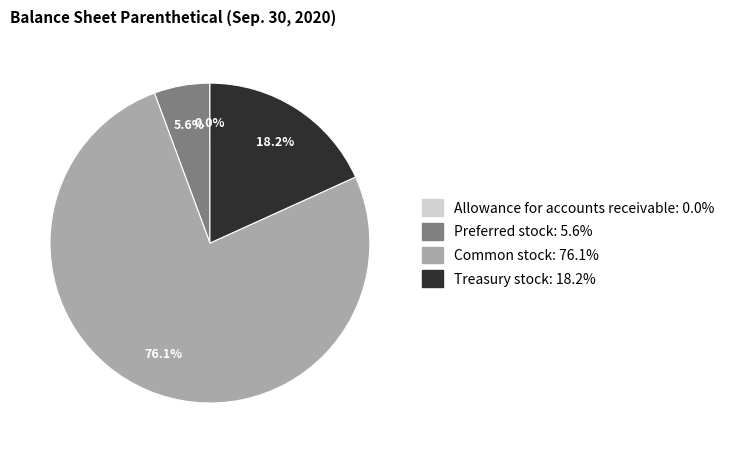

Is there a majority slice in this chart?

Yes